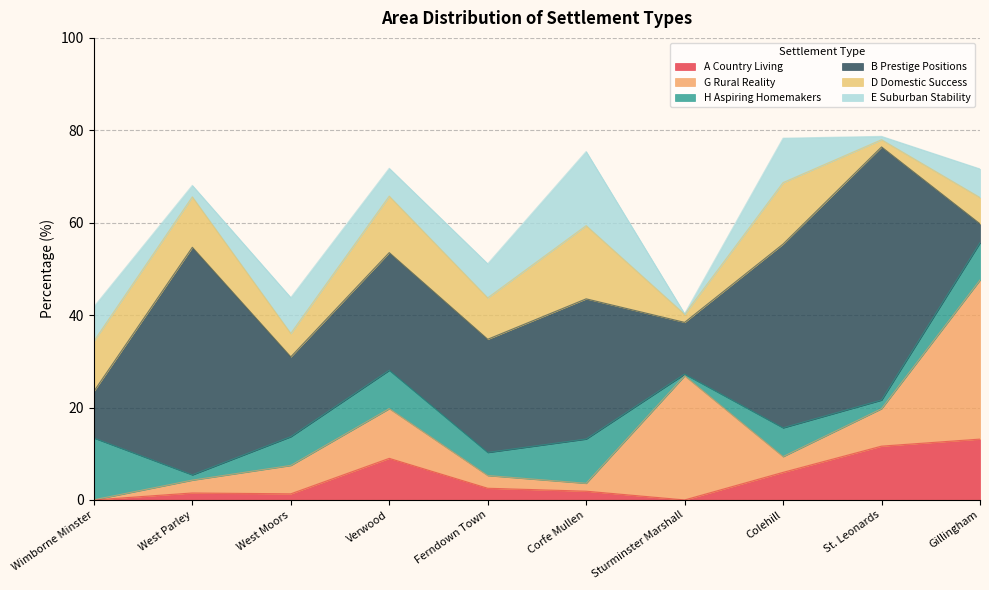

What is the value of the G Rural Reality point at the 10th from the left?

34.4